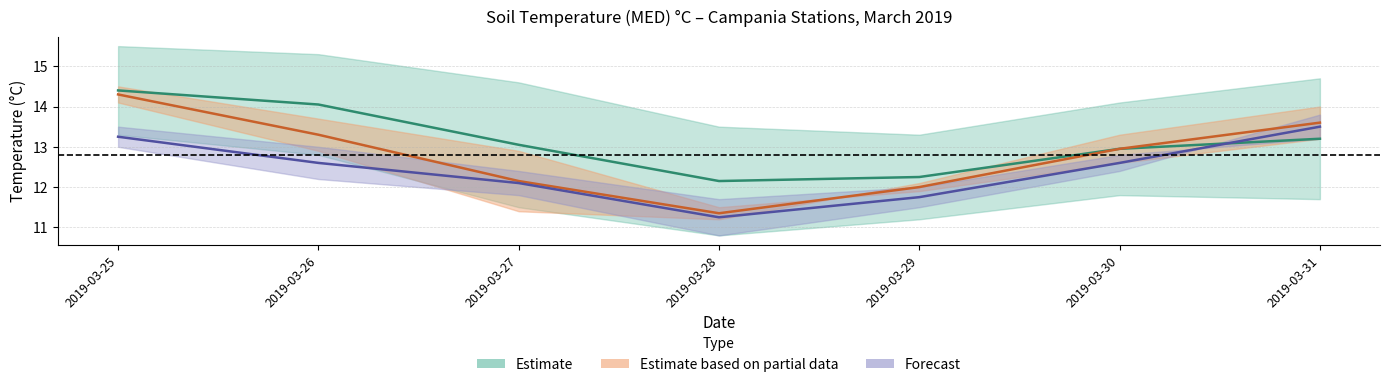

True or false: Pignataro Maggiore 44 has more than 1 interior local peaks.

False